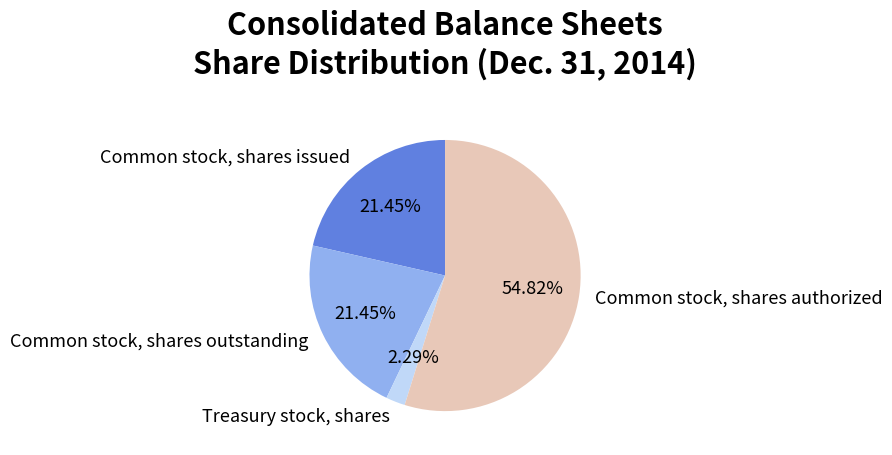

True or false: Common stock, shares issued accounts for 32% of the total.

False